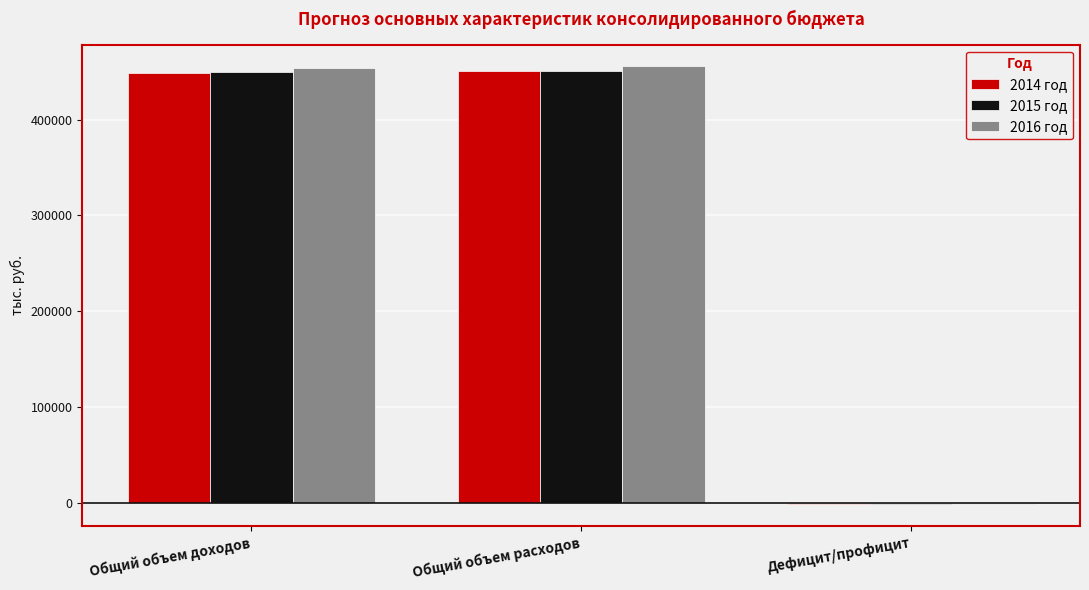

How many groups of bars are there?

3